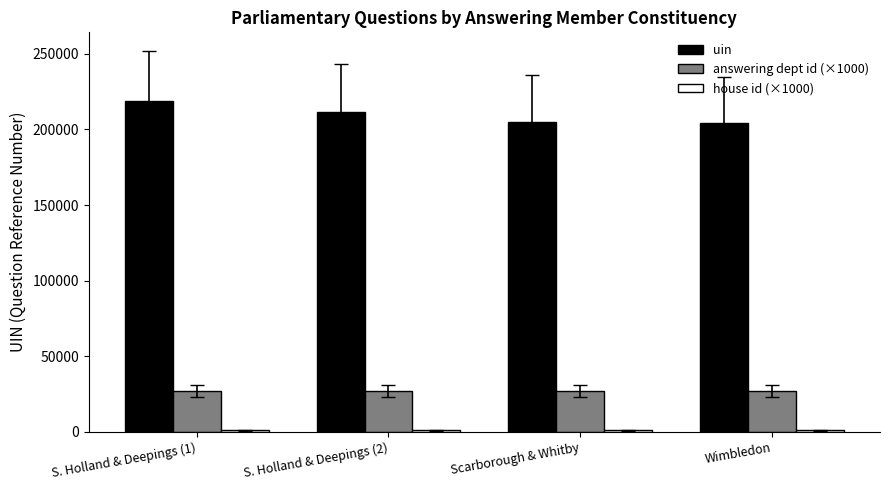

Are the bars grouped side by side (vs. stacked)?

Yes